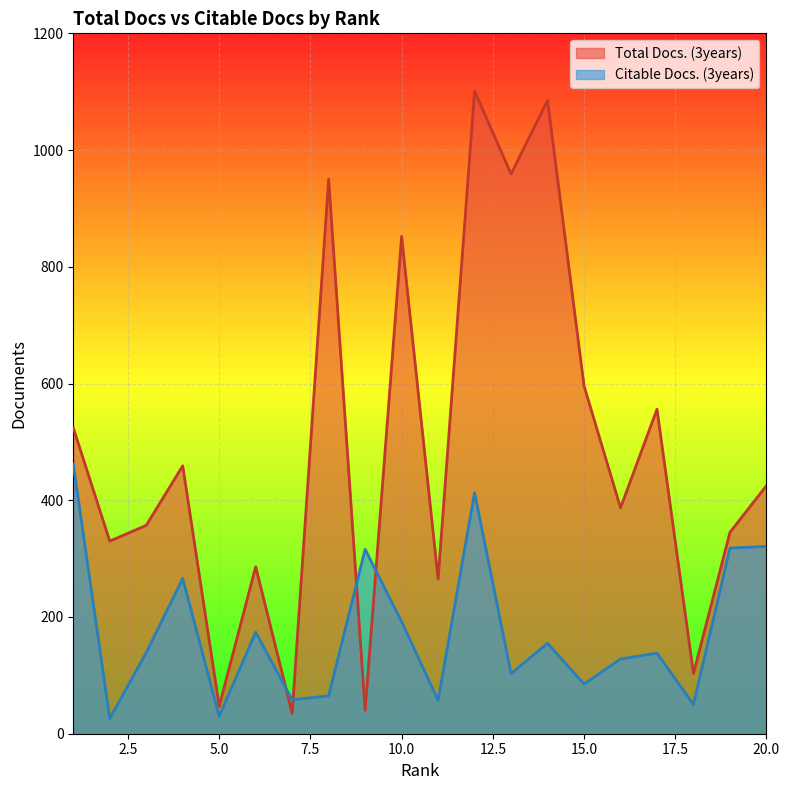

At which label is Citable Docs. (3years) closest to 244?

4